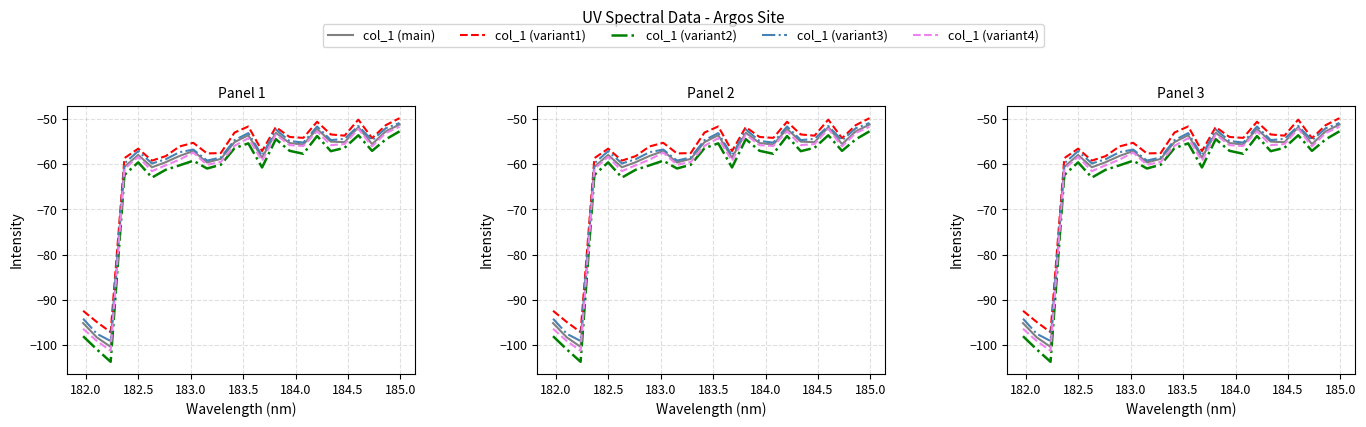

Which series has the largest range (max minus min)?

col_1 (variant2)